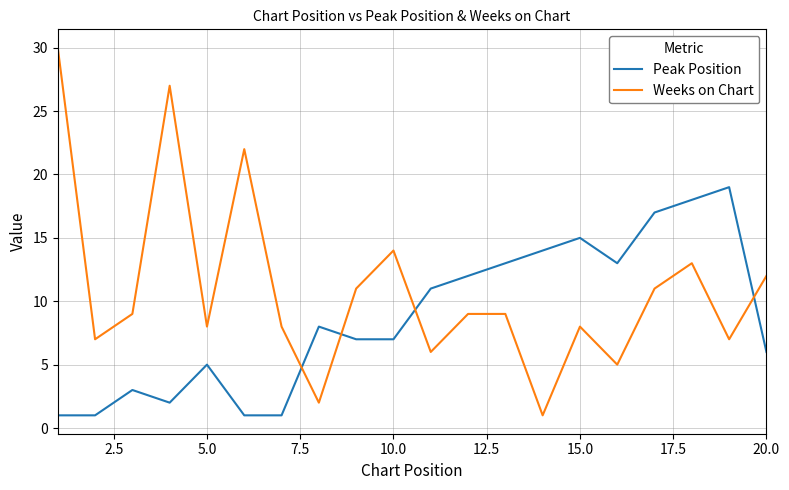

Which series ends up on top after the final intersection of Weeks on Chart and Peak Position?

Weeks on Chart